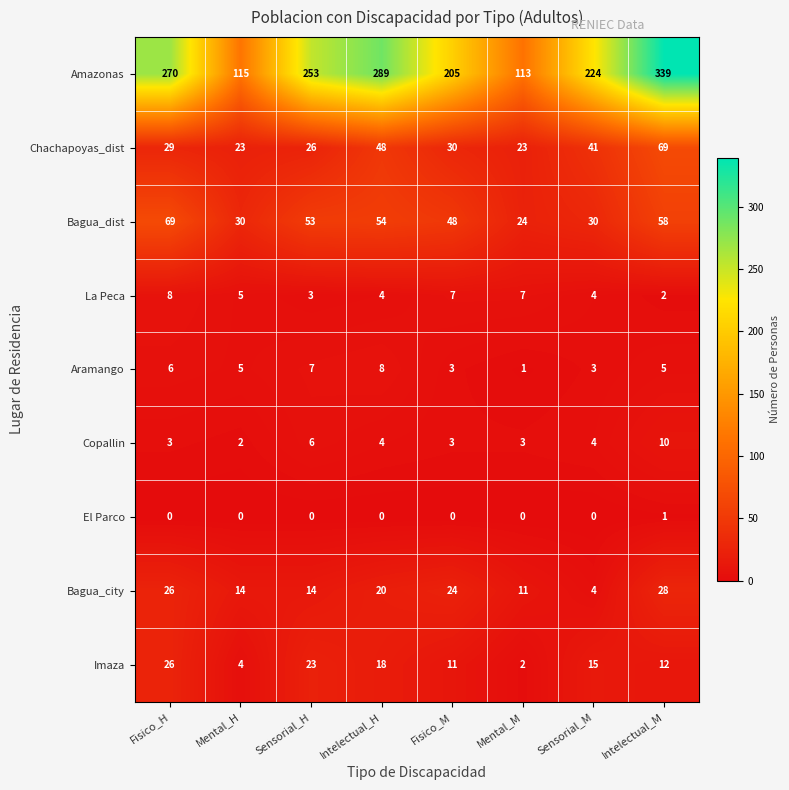

Between Sensorial_M and Intelectual_M, which series saw the biggest shift?

Amazonas